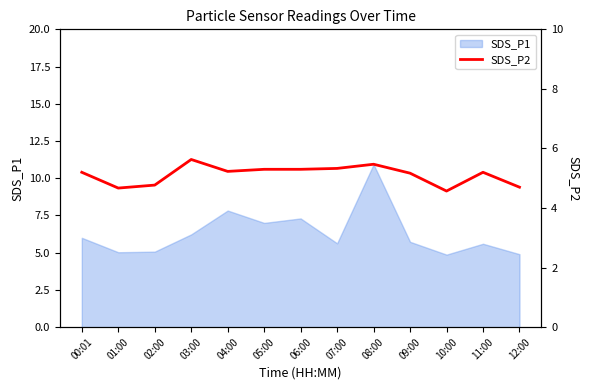

List the labels in order of value, largest first.

03:00, 08:00, 07:00, 05:00, 06:00, 04:00, 00:01, 11:00, 09:00, 02:00, 12:00, 01:00, 10:00